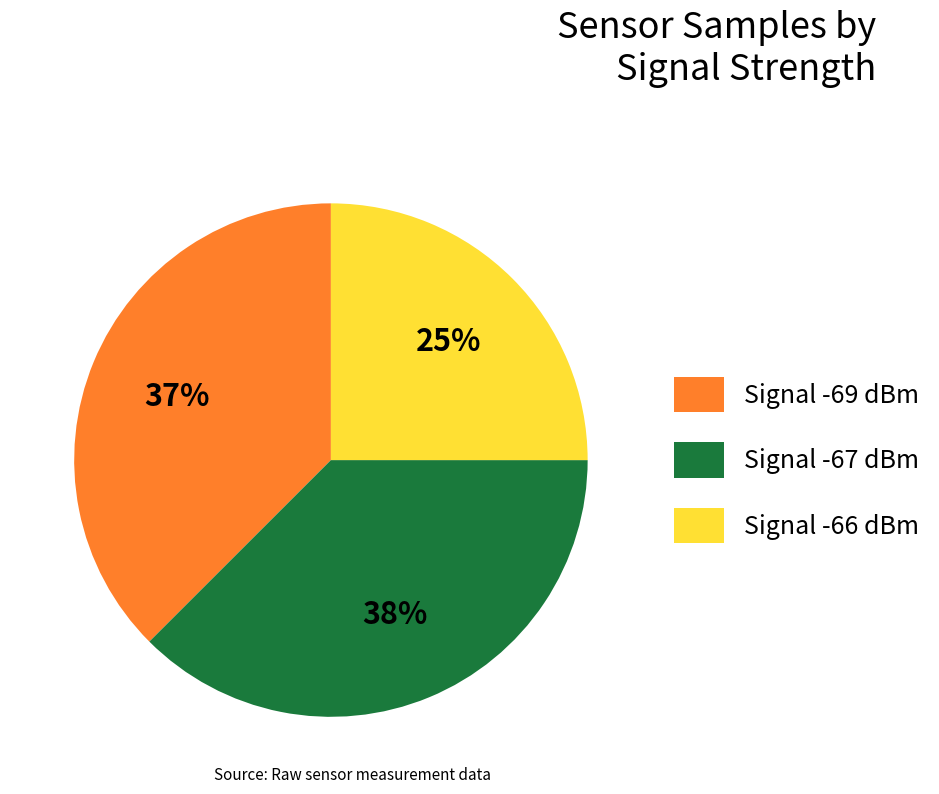

To the nearest percent, what percentage of the pie is Signal -69 dBm?

37%